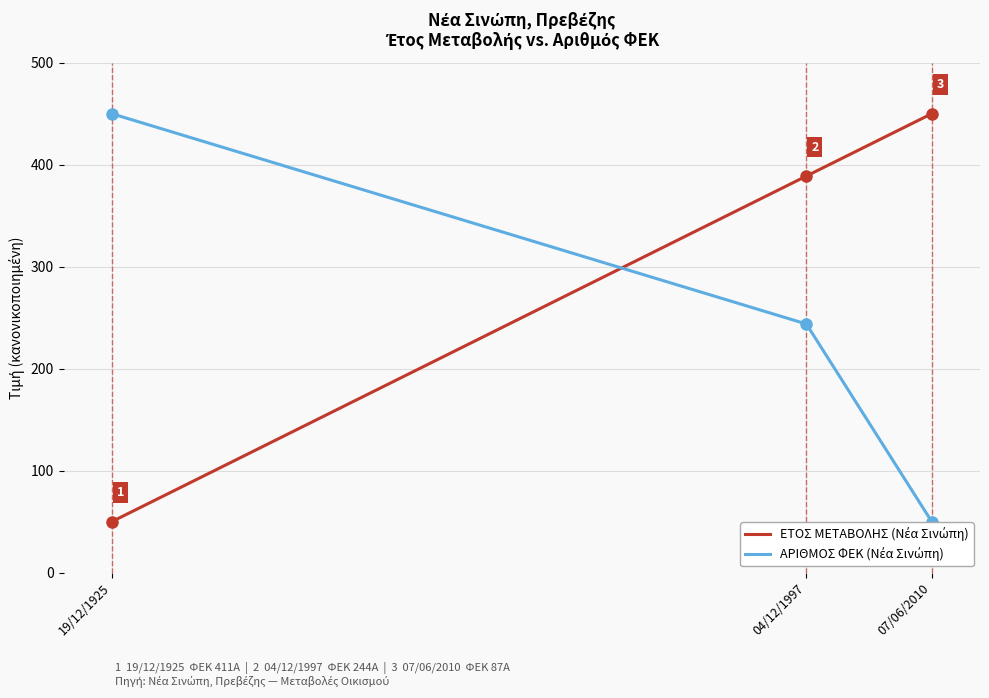

At which category is the sum across all series the highest?

04/12/1997